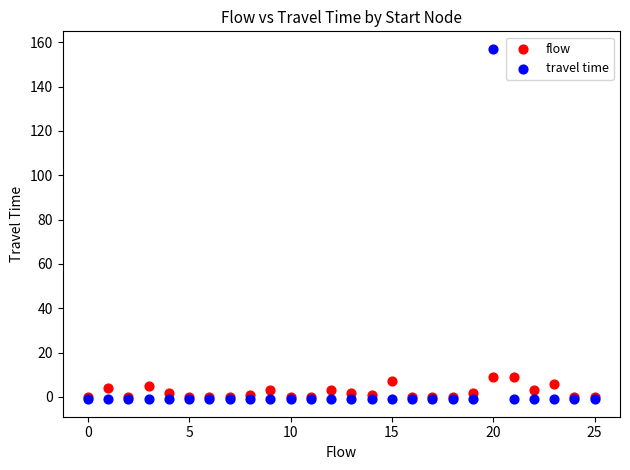

Which series reaches the maximum Y coordinate?

travel time